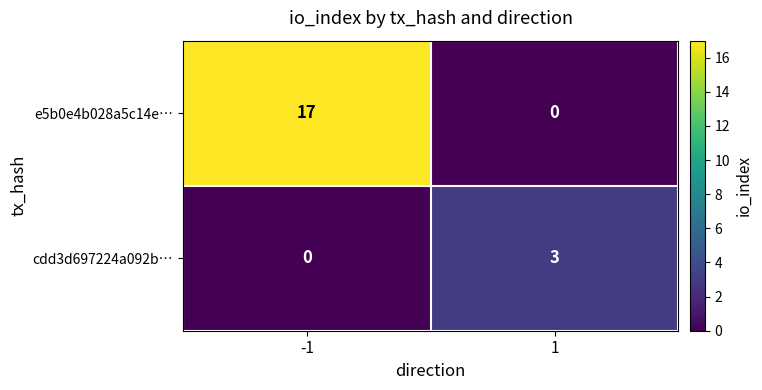

Reading left to right, extract all data points from this chart.

e5b0e4b028a5c14e…: -1=17	1=0
cdd3d697224a092b…: -1=0	1=3